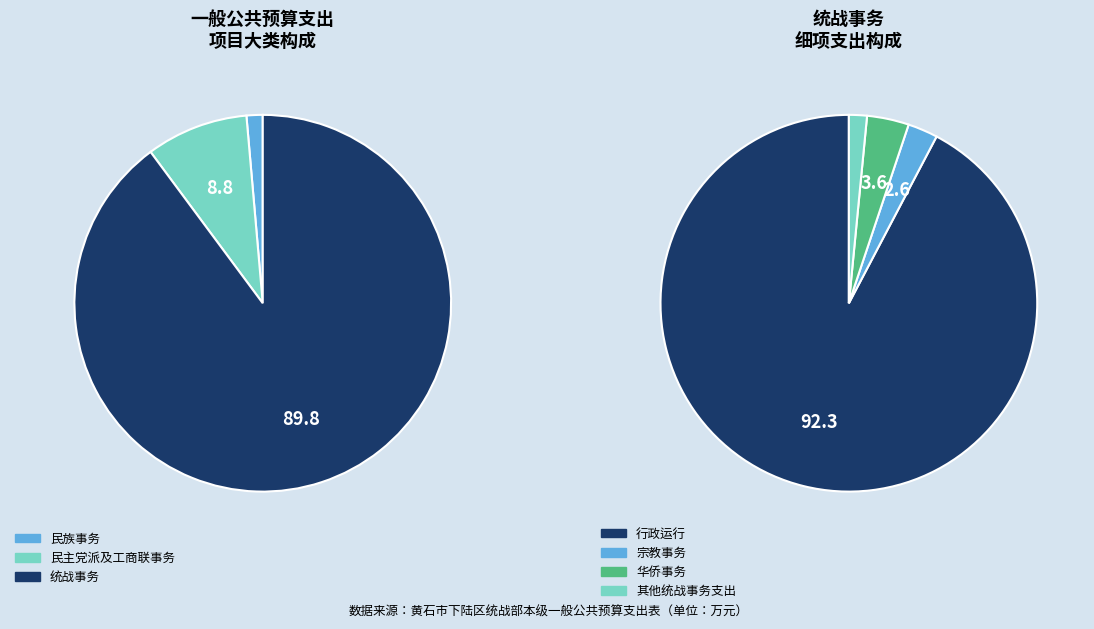

Between 行政运行 and 其他统战事务支出, which is larger?

行政运行